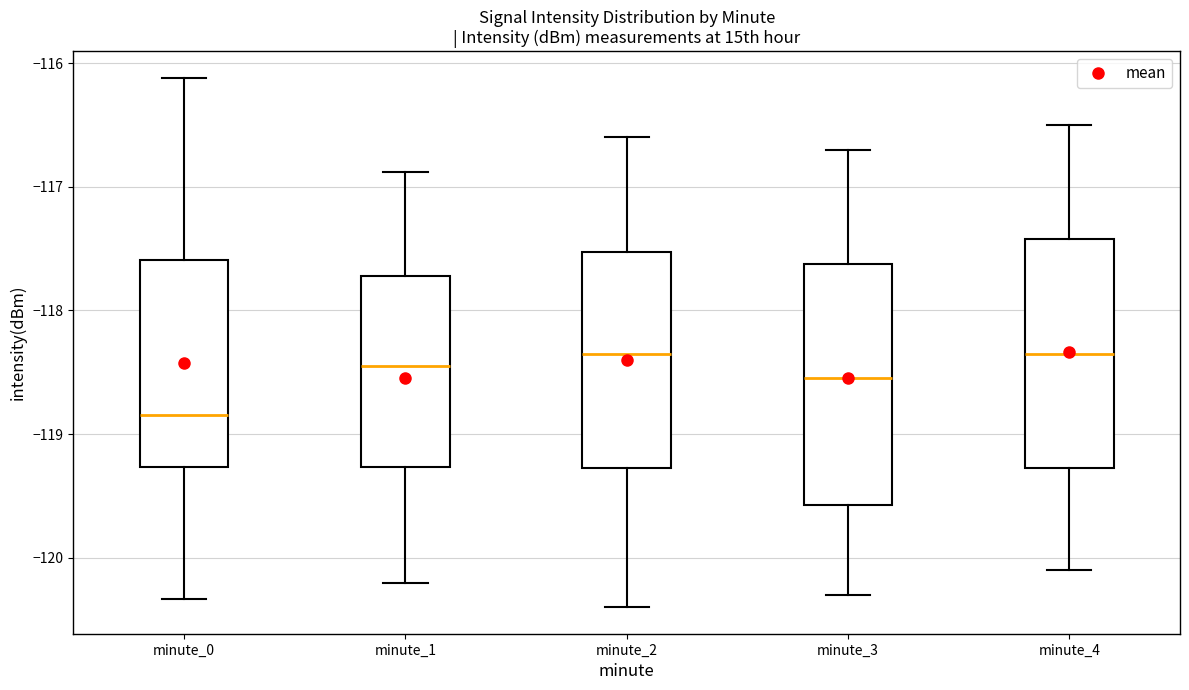

Reading left to right, transcribe this box plot: for each box, give where its median line is, the range the box spans, and where its two whiskers end, as read against the y-axis. The values are not printed on the chart, so give them approximately, as read against the axis.

minute_0: median -118.8, box -119.3 to -117.6, whiskers -120.3 to -116.1
minute_1: median -118.4, box -119.3 to -117.7, whiskers -120.2 to -116.9
minute_2: median -118.3, box -119.3 to -117.5, whiskers -120.4 to -116.6
minute_3: median -118.5, box -119.6 to -117.6, whiskers -120.3 to -116.7
minute_4: median -118.3, box -119.3 to -117.4, whiskers -120.1 to -116.5